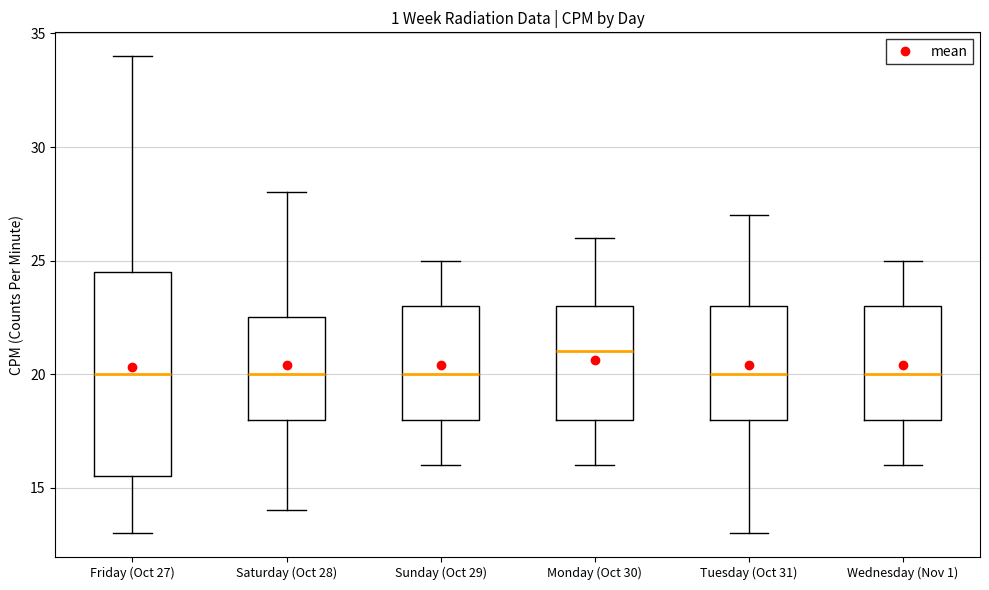

Reading left to right, transcribe this box plot: for each box, give where its median line is, the range the box spans, and where its two whiskers end, as read against the y-axis. The values are not printed on the chart, so give them approximately, as read against the axis.

Friday (Oct 27): median 20.0, box 15.5 to 24.5, whiskers 13.0 to 34.0
Saturday (Oct 28): median 20.0, box 18.0 to 22.5, whiskers 14.0 to 28.0
Sunday (Oct 29): median 20.0, box 18.0 to 23.0, whiskers 16.0 to 25.0
Monday (Oct 30): median 21.0, box 18.0 to 23.0, whiskers 16.0 to 26.0
Tuesday (Oct 31): median 20.0, box 18.0 to 23.0, whiskers 13.0 to 27.0
Wednesday (Nov 1): median 20.0, box 18.0 to 23.0, whiskers 16.0 to 25.0